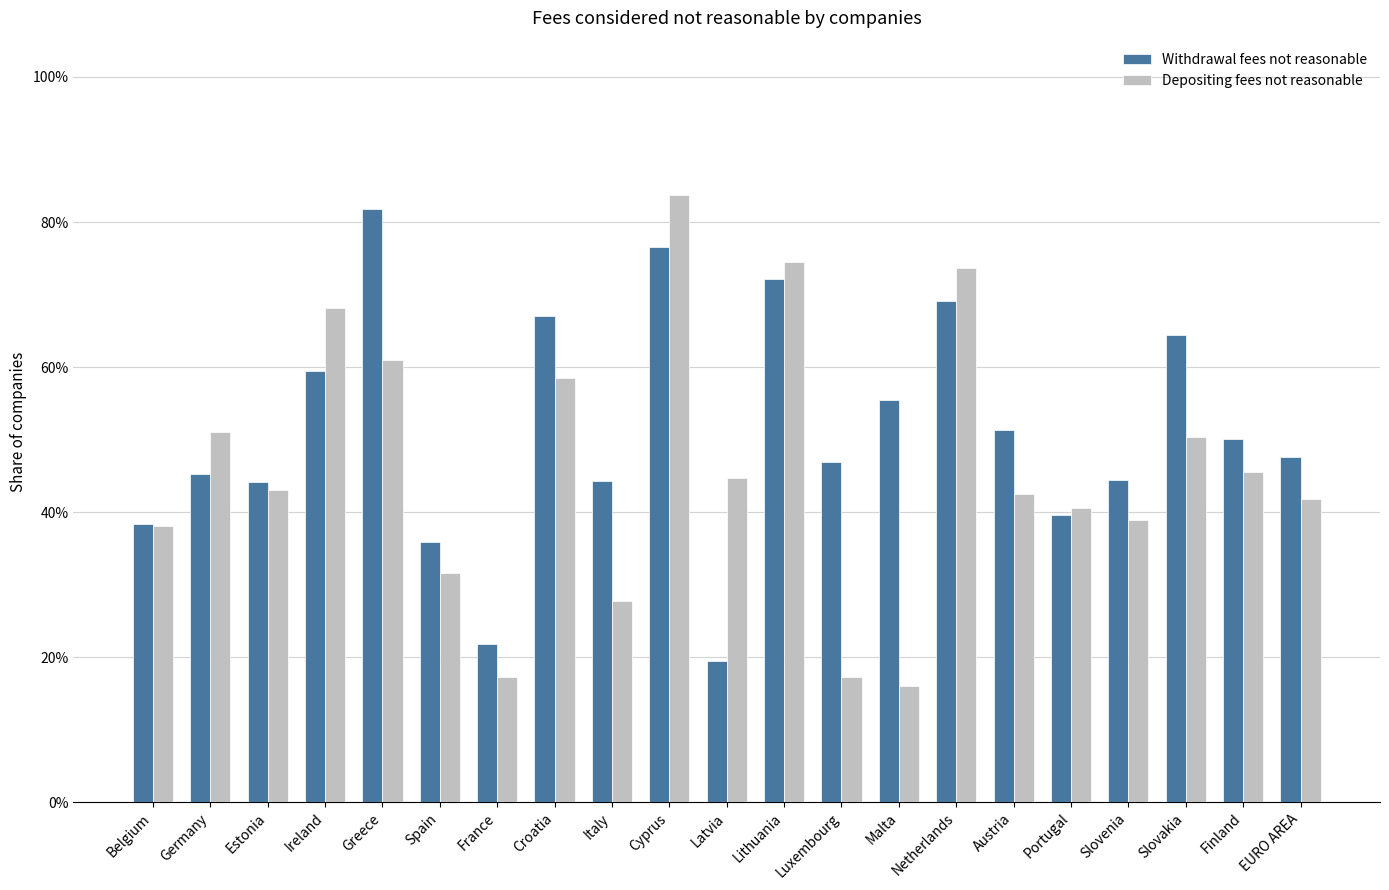

List the series in order of their overall mean, lowest first.

Depositing fees not reasonable, Withdrawal fees not reasonable